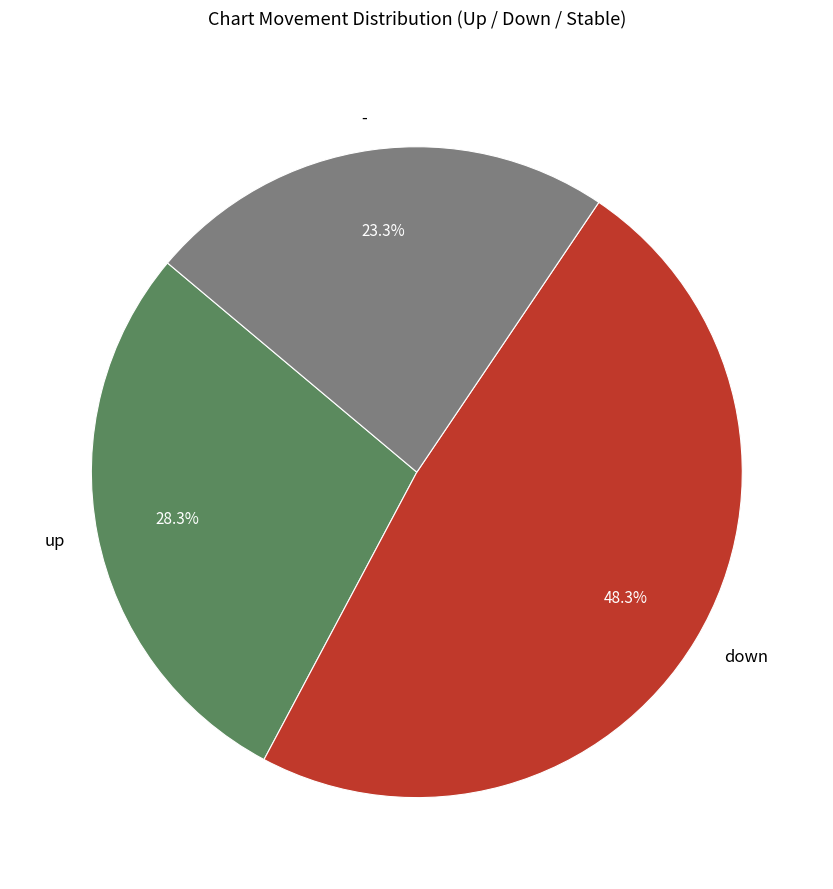

Rank the categories by value from lowest to highest.

-, up, down